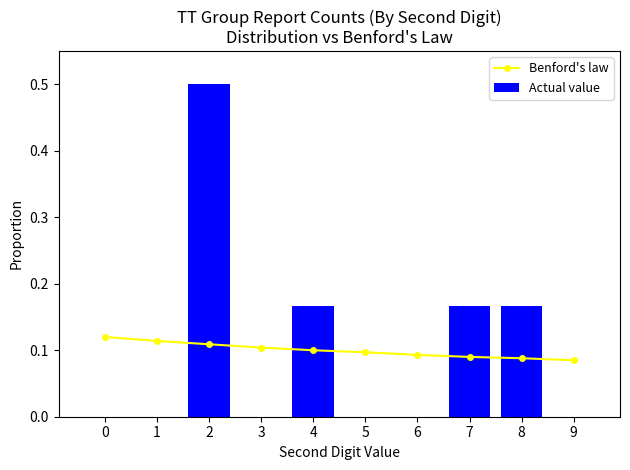

What are all the series names shown in the legend?

Benford's law, Actual value